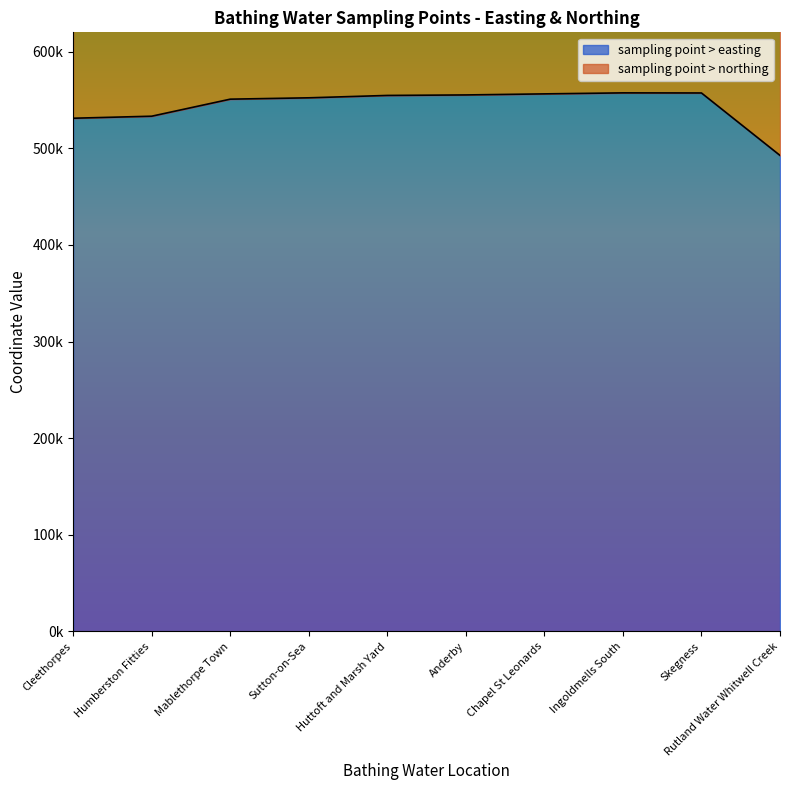

The value at Cleethorpes is 112102. True or false?

False